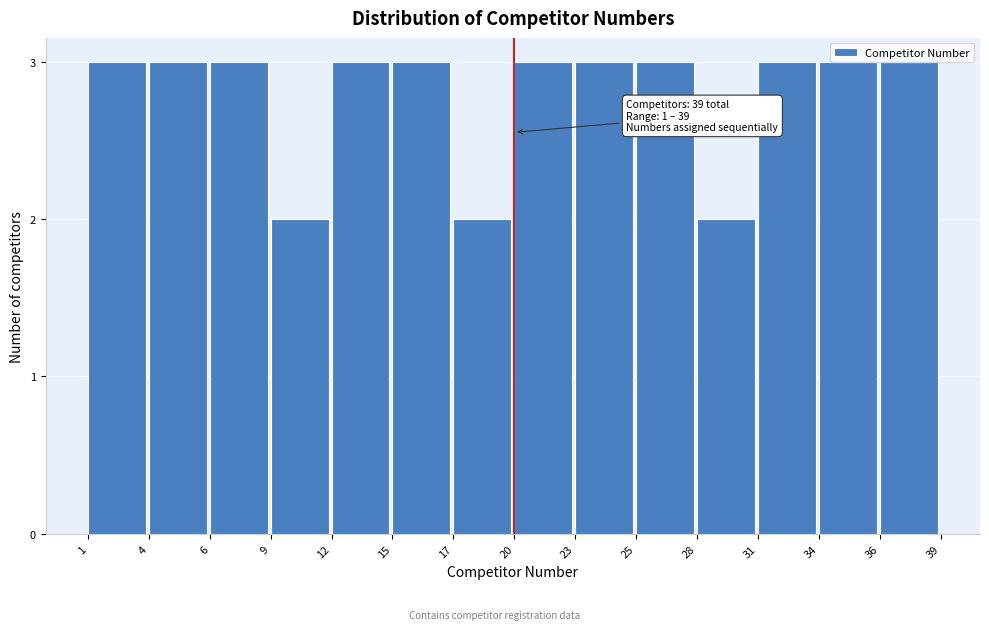

Approximately how many times larger is the value at 31 compared to 36?

1.0